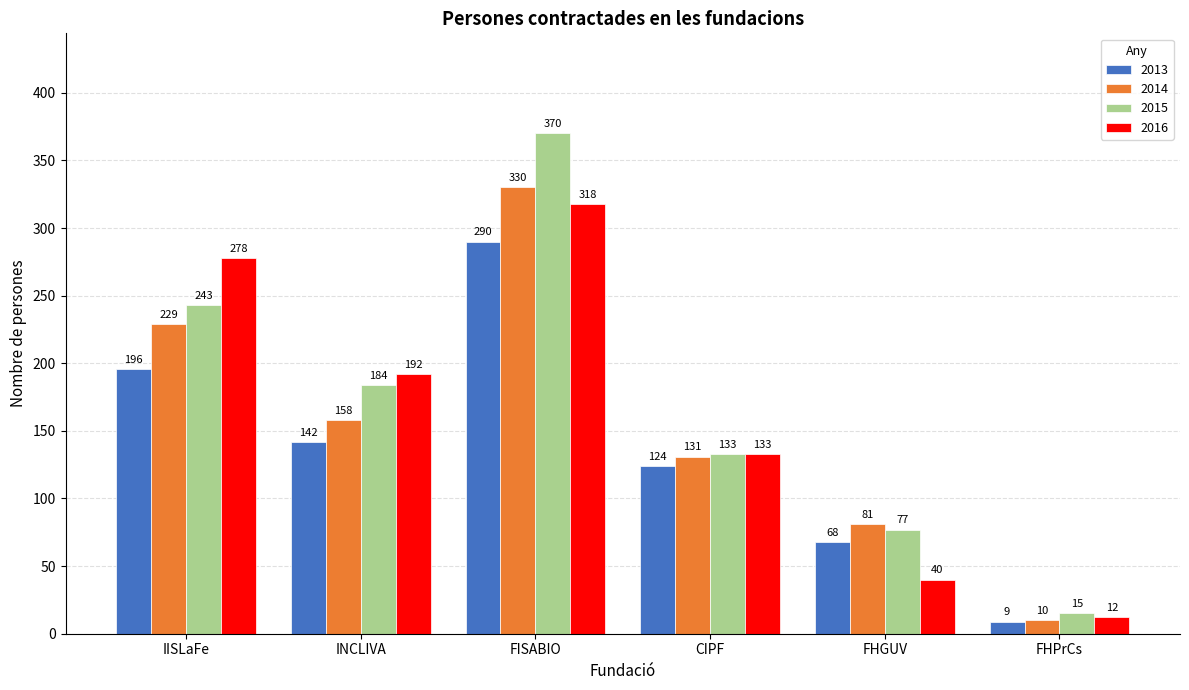

Reading left to right, what are all the values shown in this chart?

2013: 196	142	290	124	68	9
2014: 229	158	330	131	81	10
2015: 243	184	370	133	77	15
2016: 278	192	318	133	40	12